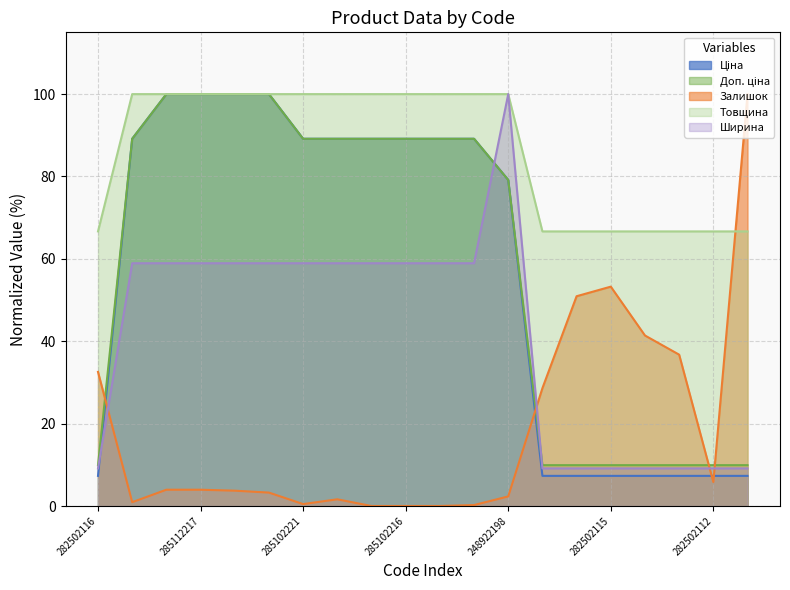

True or false: Доп. ціна has more than 1 interior local peaks.

False